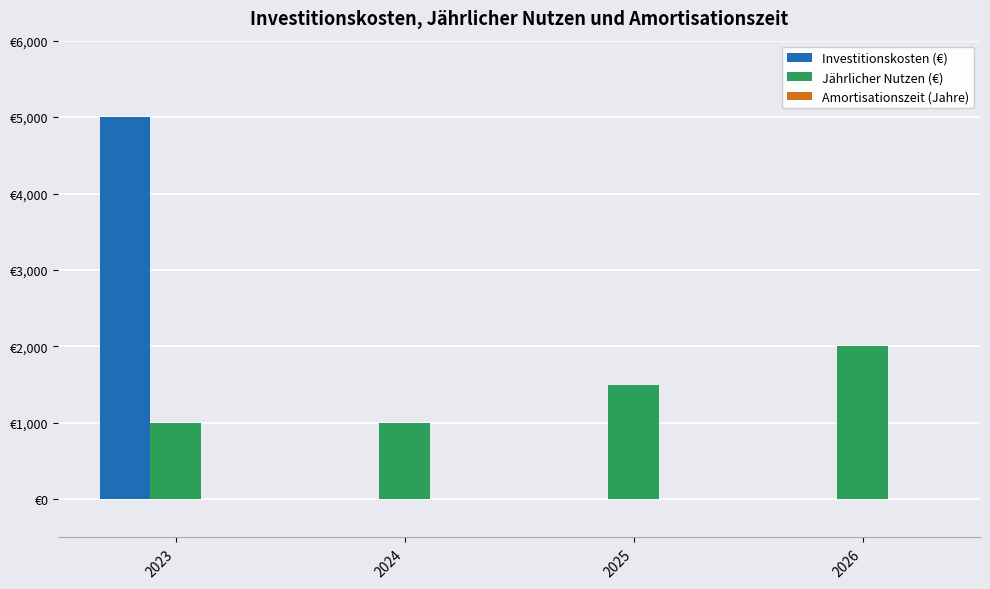

Reading right to left, extract all data points from this chart.

Investitionskosten (€): 2026=0	2025=0	2024=0	2023=5000
Jährlicher Nutzen (€): 2026=2000	2025=1500	2024=1000	2023=1000
Amortisationszeit (Jahre): 2026=0	2025=0	2024=0	2023=5